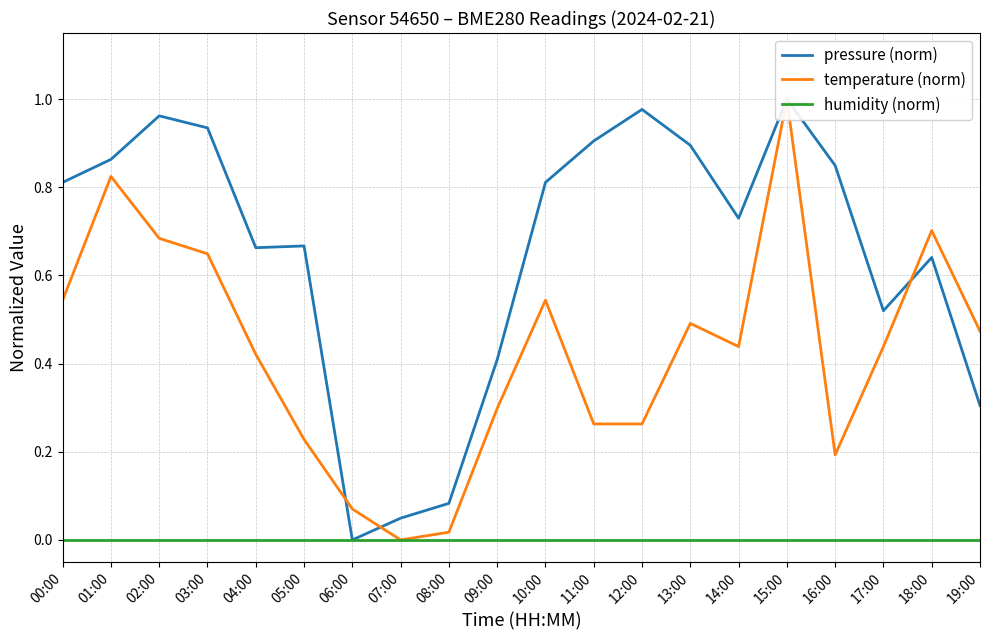

How many lines are shown in the chart?

3